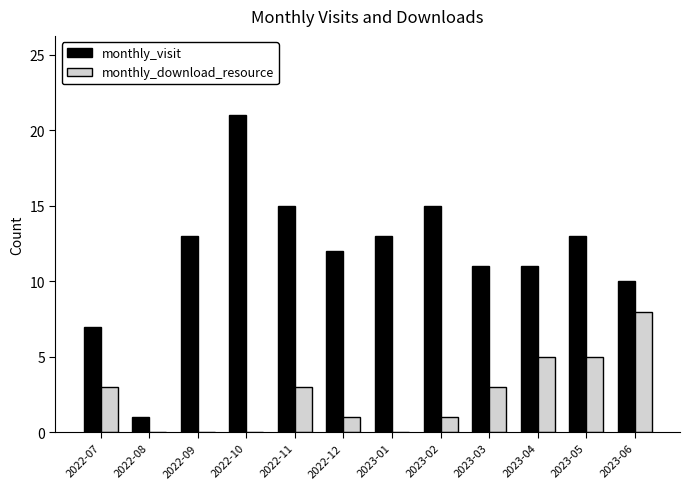

Count the monthly_download_resource values in the range 0 to 5.

11